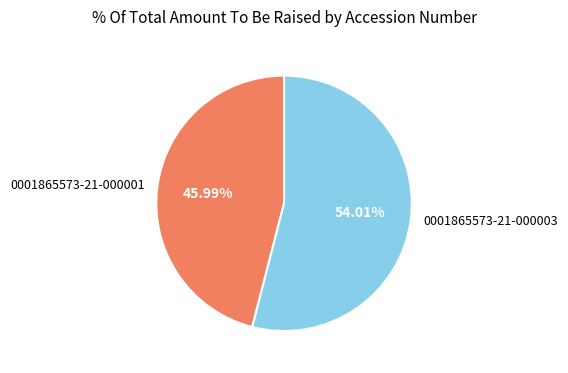

Is it true that 0001865573-21-000001 is 46% of the pie?

True